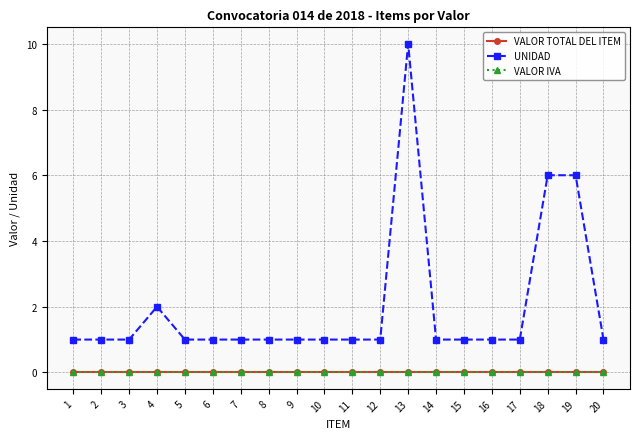

Is this an area chart (filled region under the line)?

No